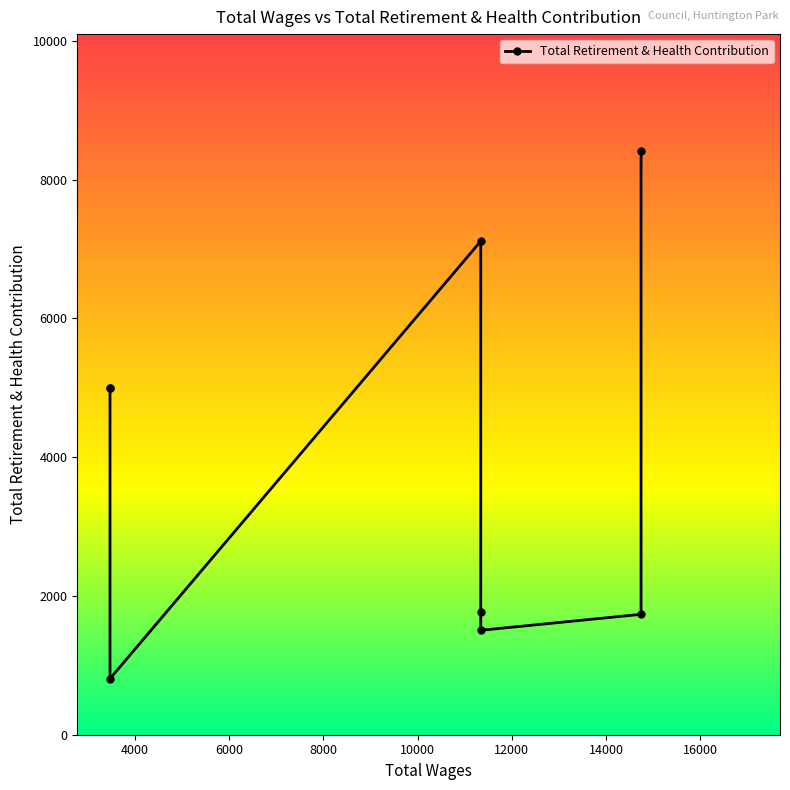

What is the smallest value displayed?

808